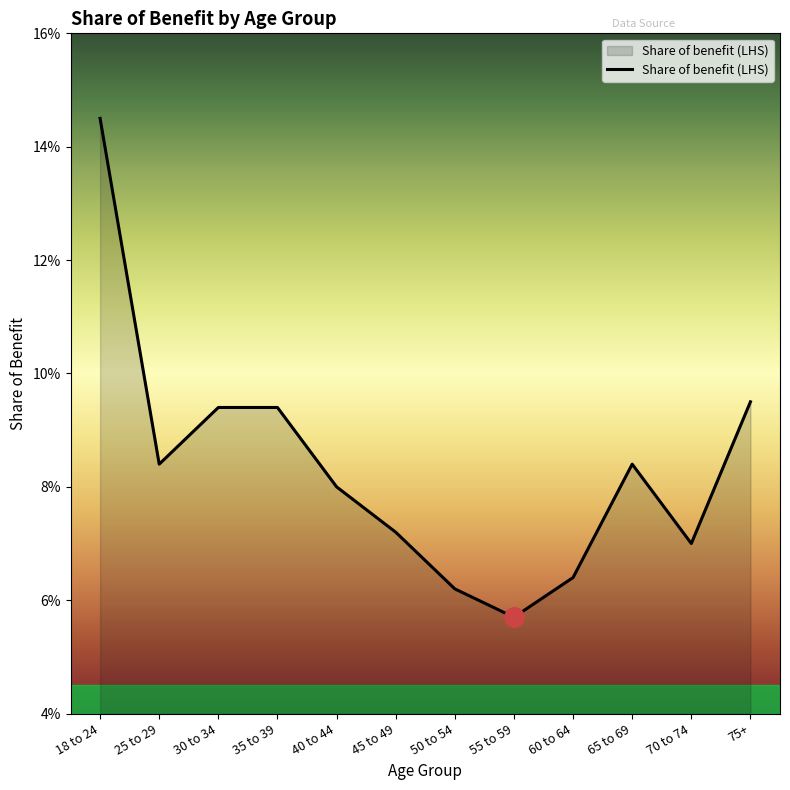

Is it true that the value at 45 to 49 is 0.1?

True